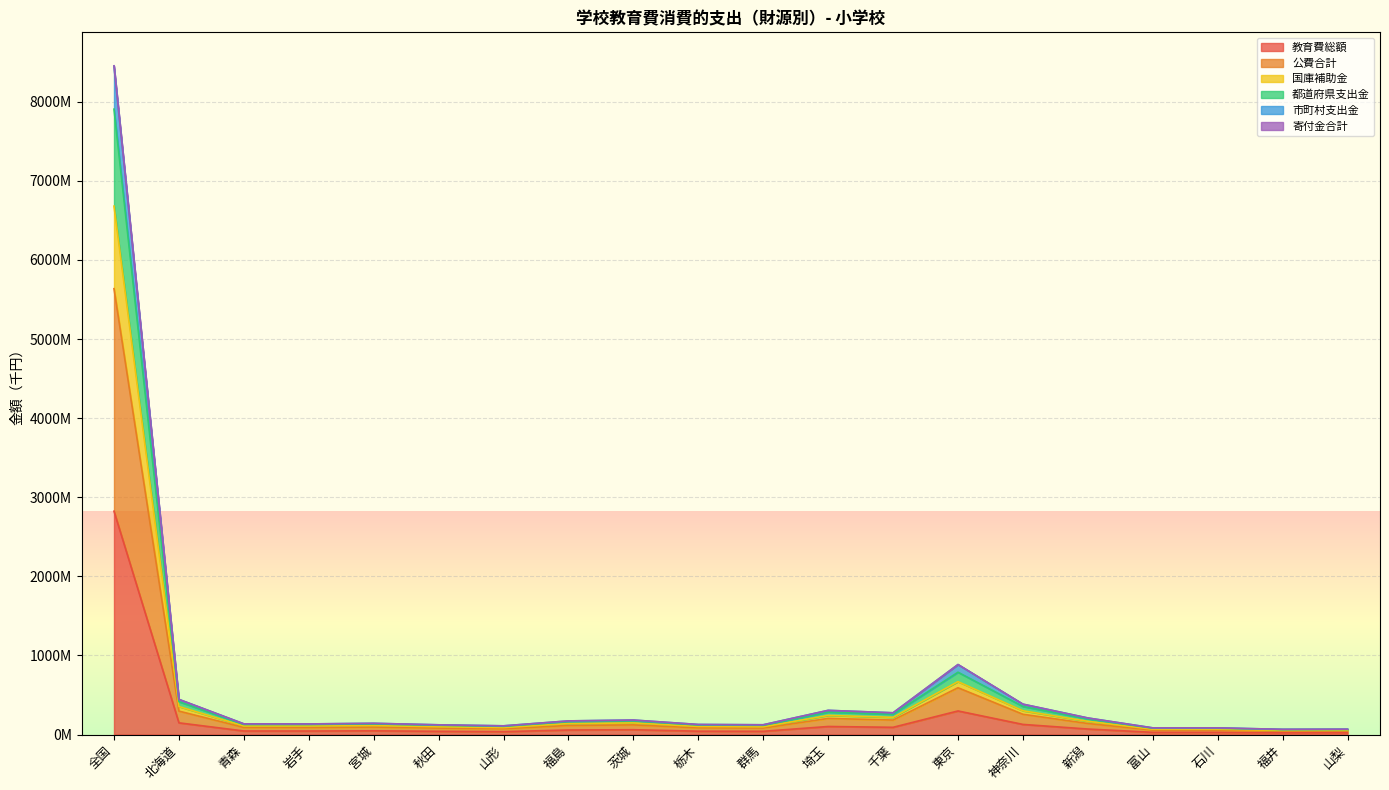

What is the sum of all 教育費総額 values?

4182326056